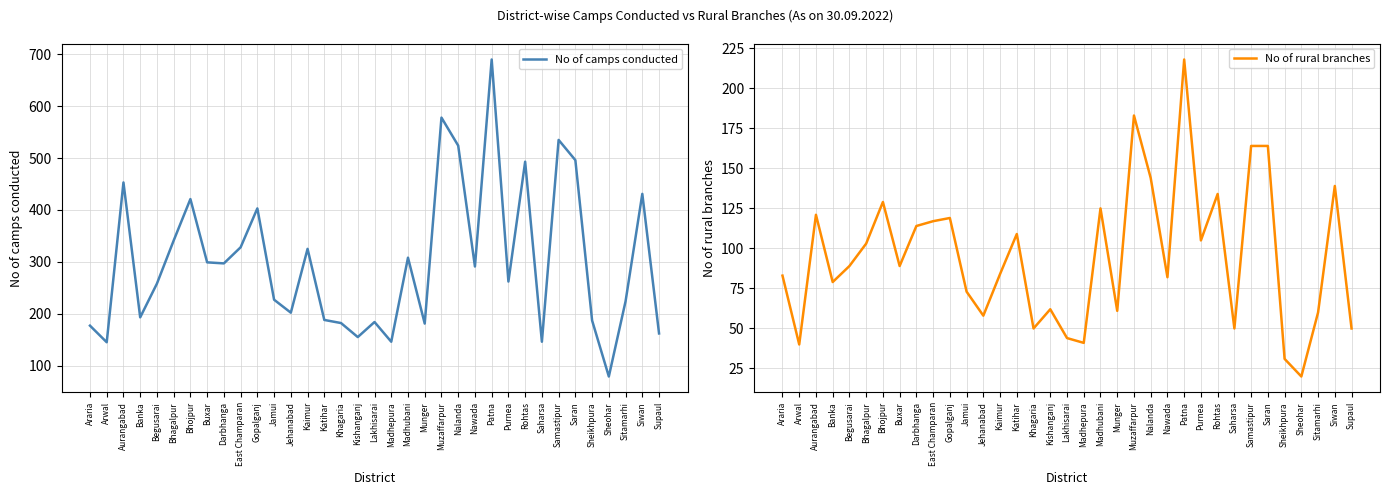

Reading right to left, extract all data points from this chart.

No of camps conducted: Supaul=162	Siwan=431	Sitamarhi=224	Sheohar=79	Sheikhpura=187	Saran=496	Samastipur=535	Saharsa=146	Rohtas=493	Purnea=262	Patna=690	Nawada=291	Nalanda=524	Muzaffarpur=578	Munger=181	Madhubani=308	Madhepura=146	Lakhisarai=184	Kishanganj=155	Khagaria=182	Katihar=188	Kaimur=325	Jehanabad=202	Jamui=227	Gopalganj=403	East Champaran=328	Darbhanga=297	Buxar=299	Bhojpur=421	Bhagalpur=341	Begusarai=258	Banka=193	Aurangabad=453	Arwal=145	Araria=177
No of rural branches: Supaul=50	Siwan=139	Sitamarhi=60	Sheohar=20	Sheikhpura=31	Saran=164	Samastipur=164	Saharsa=50	Rohtas=134	Purnea=105	Patna=218	Nawada=82	Nalanda=144	Muzaffarpur=183	Munger=61	Madhubani=125	Madhepura=41	Lakhisarai=44	Kishanganj=62	Khagaria=50	Katihar=109	Kaimur=84	Jehanabad=58	Jamui=73	Gopalganj=119	East Champaran=117	Darbhanga=114	Buxar=89	Bhojpur=129	Bhagalpur=103	Begusarai=89	Banka=79	Aurangabad=121	Arwal=40	Araria=83